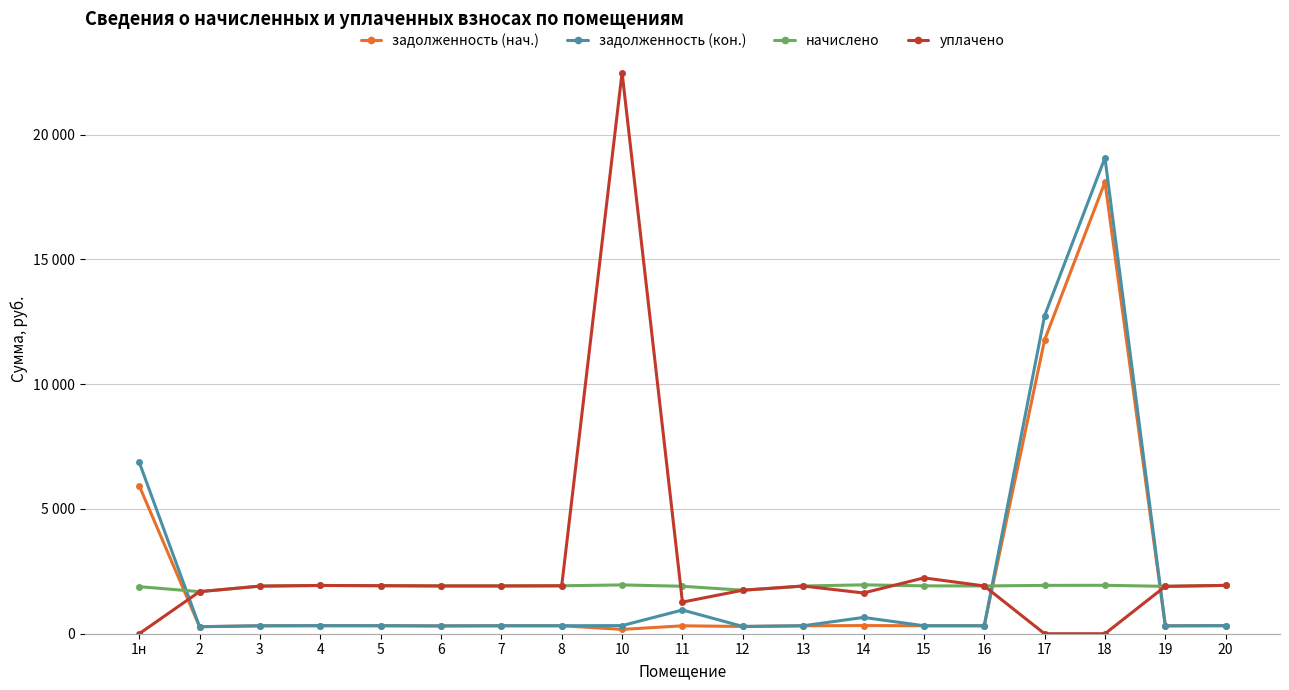

Which series changed the most between 5 and 15?

уплачено